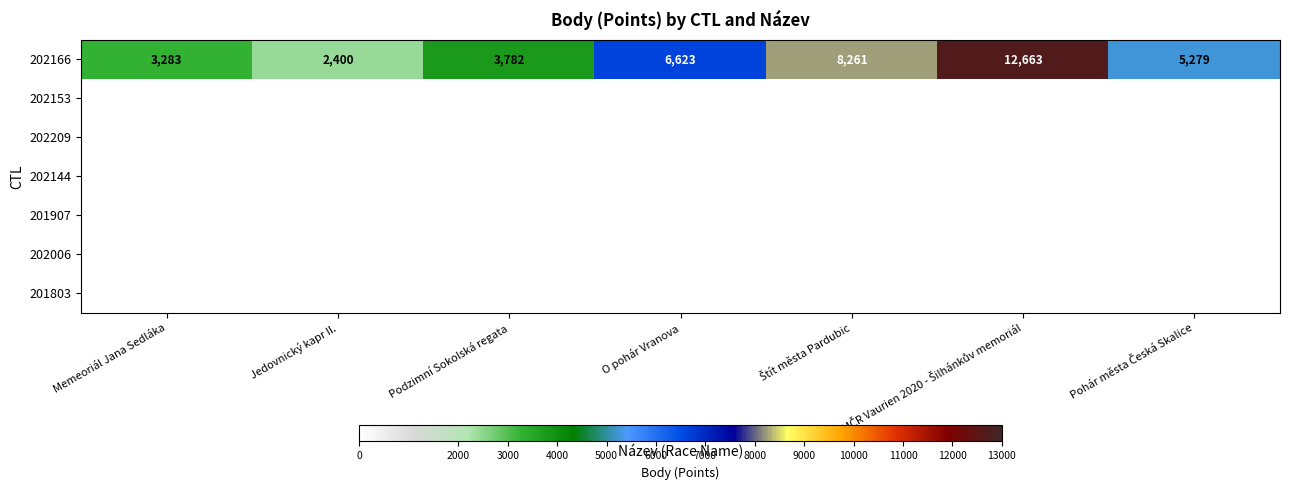

Is it true that 202166 equals 3320 at Jedovnický kapr II.?

False